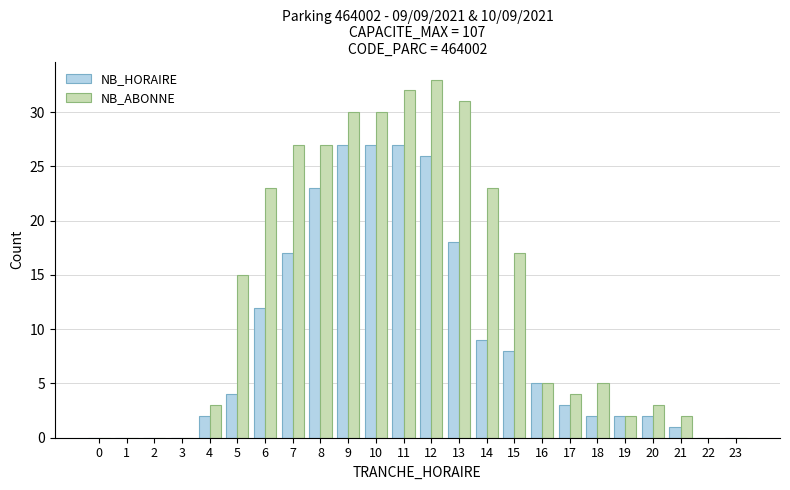

How many groups of bars are there?

24